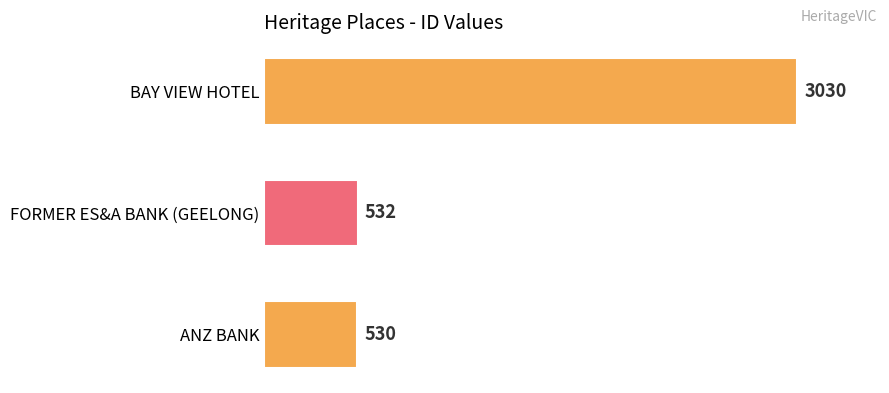

Rank the categories by value from lowest to highest.

ANZ BANK, FORMER ES&A BANK (GEELONG), BAY VIEW HOTEL